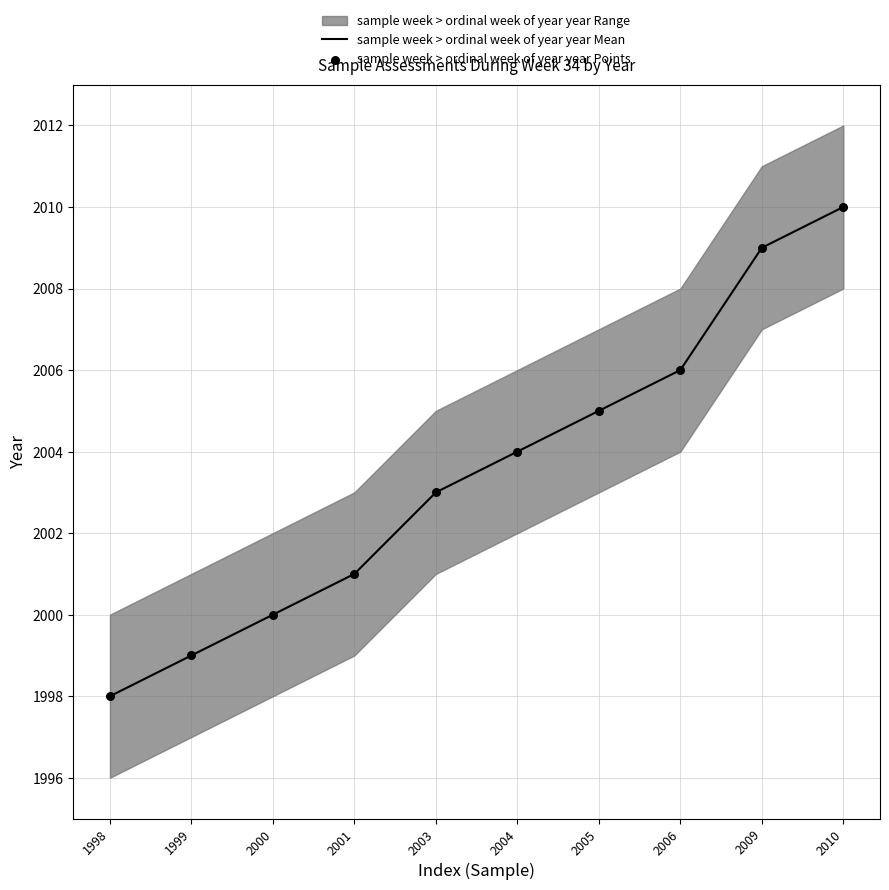

List the labels in order of sample week > ordinal week of year year Mean value, smallest first.

1998, 1999, 2000, 2001, 2003, 2004, 2005, 2006, 2009, 2010